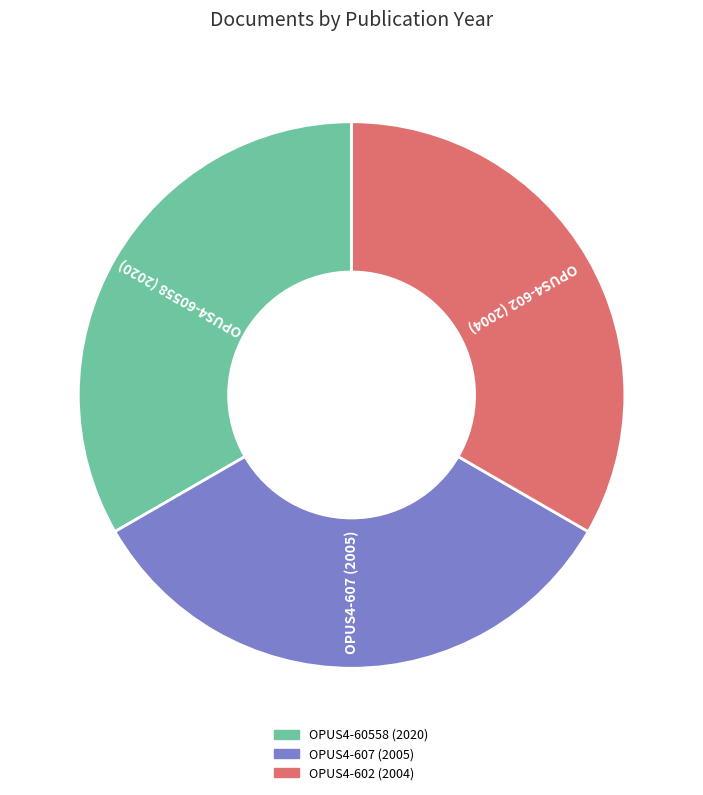

True or false: OPUS4-60558 (2020) accounts for 44% of the total.

False